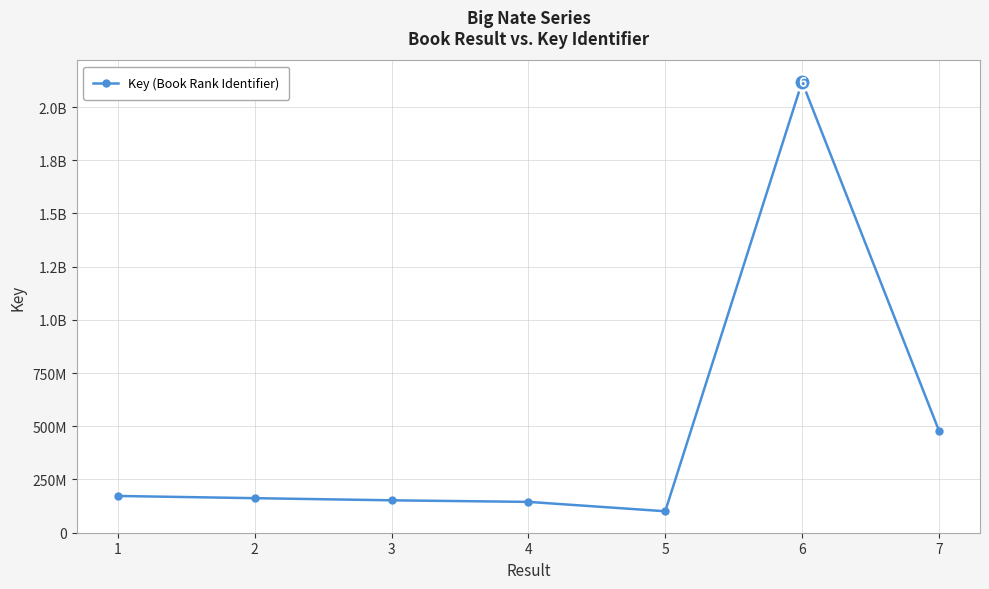

Does the chart have visible grid lines?

Yes